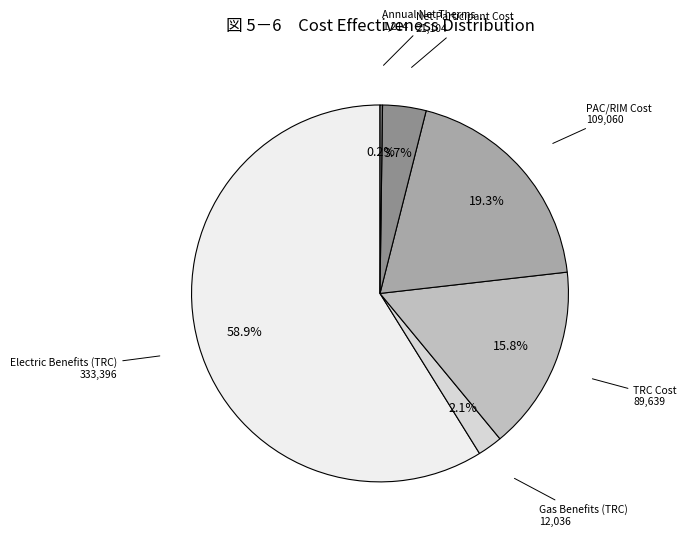

Between Net Participant Cost 21,104 and PAC/RIM Cost 109,060, which is larger?

PAC/RIM Cost 109,060